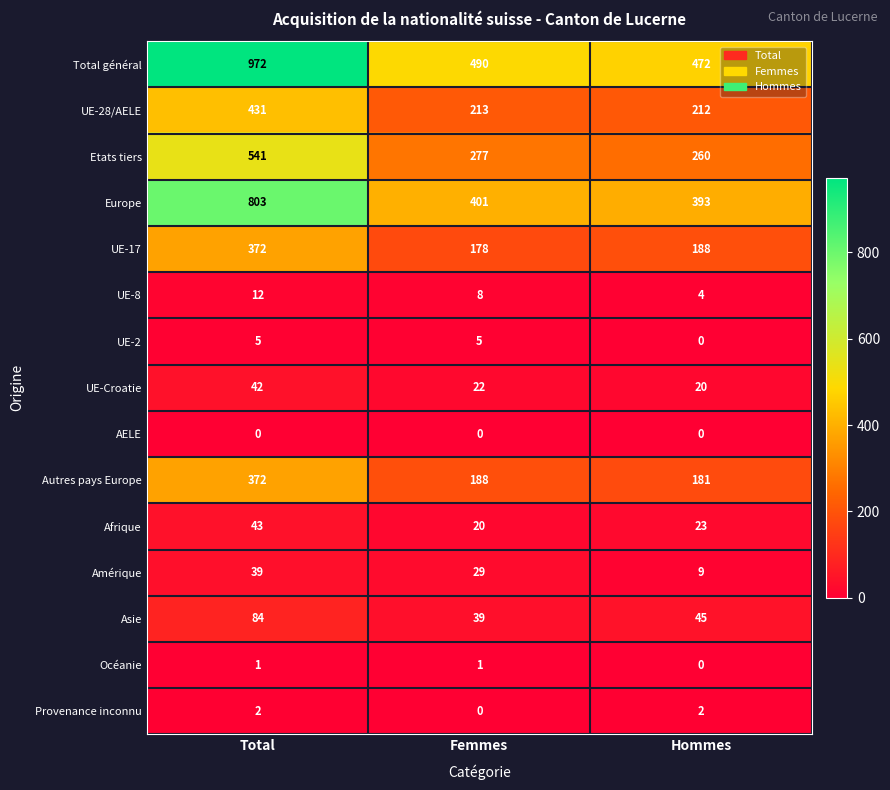

How many categories are shown in the chart?

3